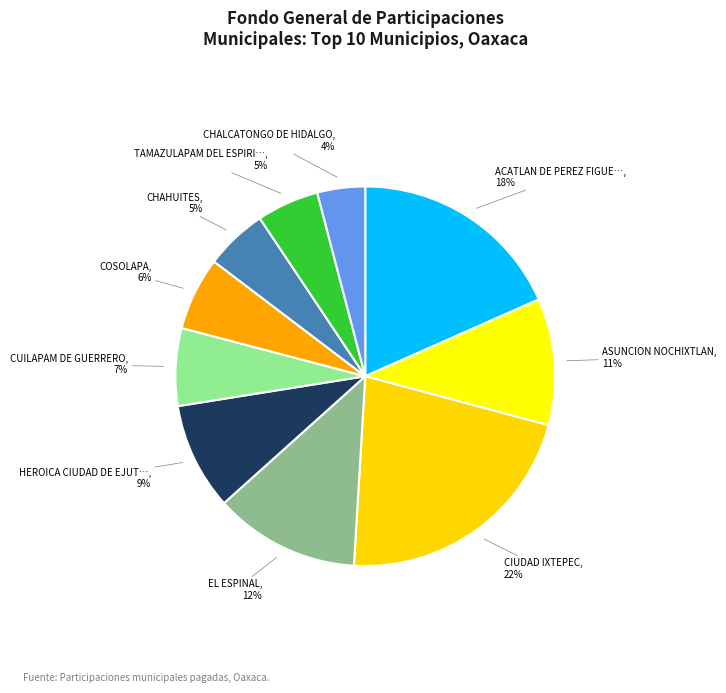

How many slices are in this pie chart?

10